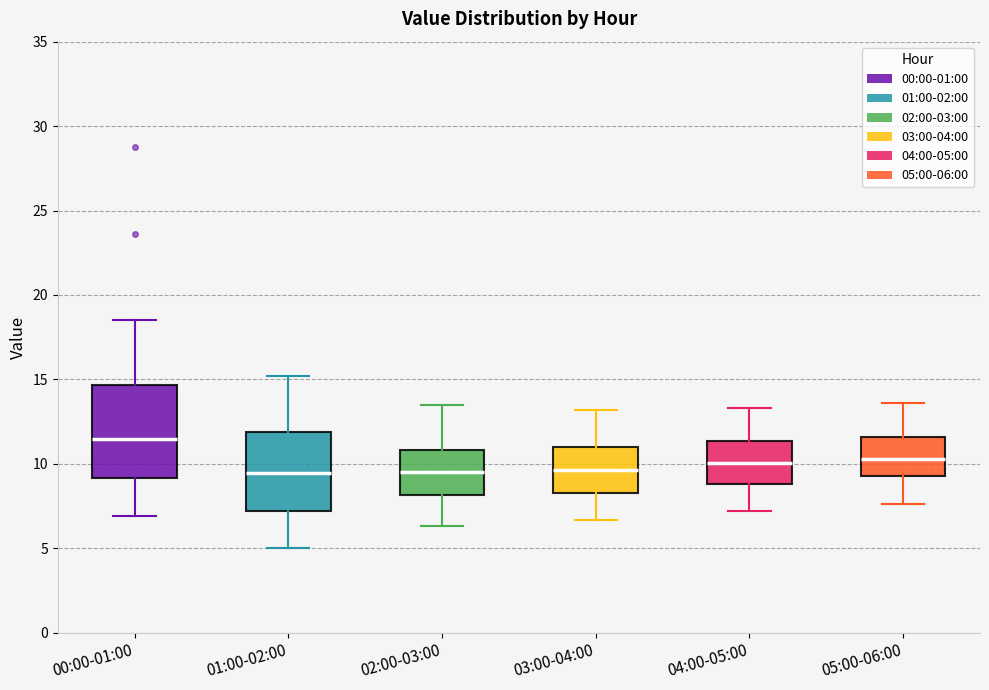

Comparing the boxes themselves (not the whiskers), which one is the tallest?

00:00-01:00